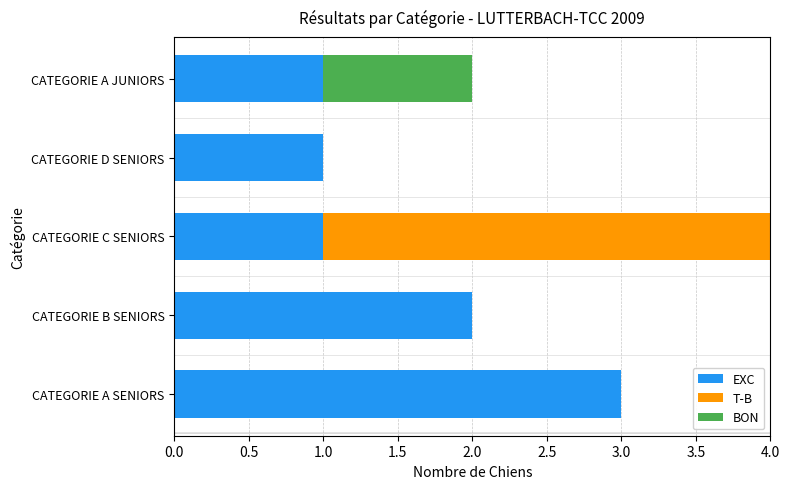

At which category is the sum across all series the highest?

CATEGORIE C SENIORS